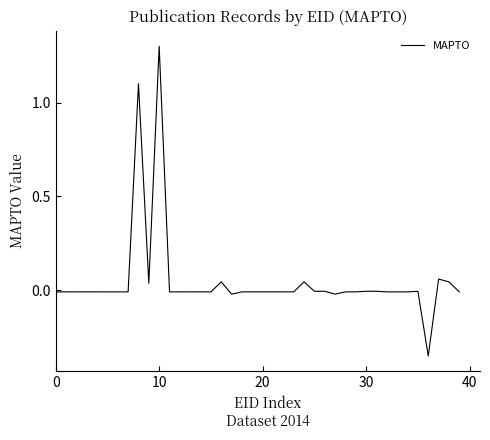

What is the greatest value displayed?

1.3